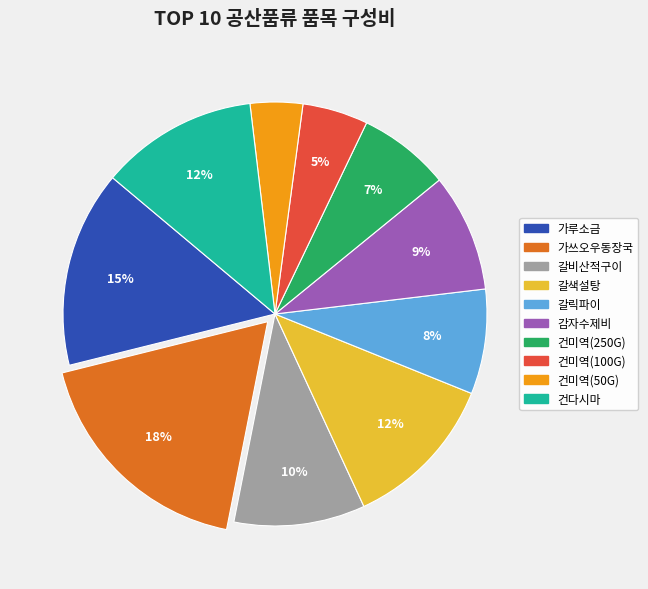

To the nearest percent, what percentage of the pie is 갈릭파이?

8%